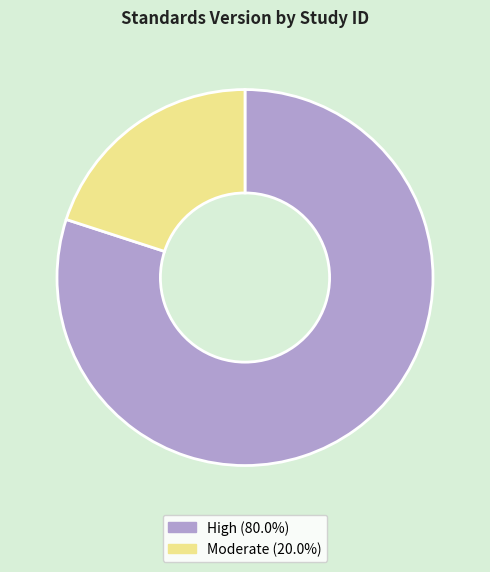

Does any single category account for the majority?

Yes